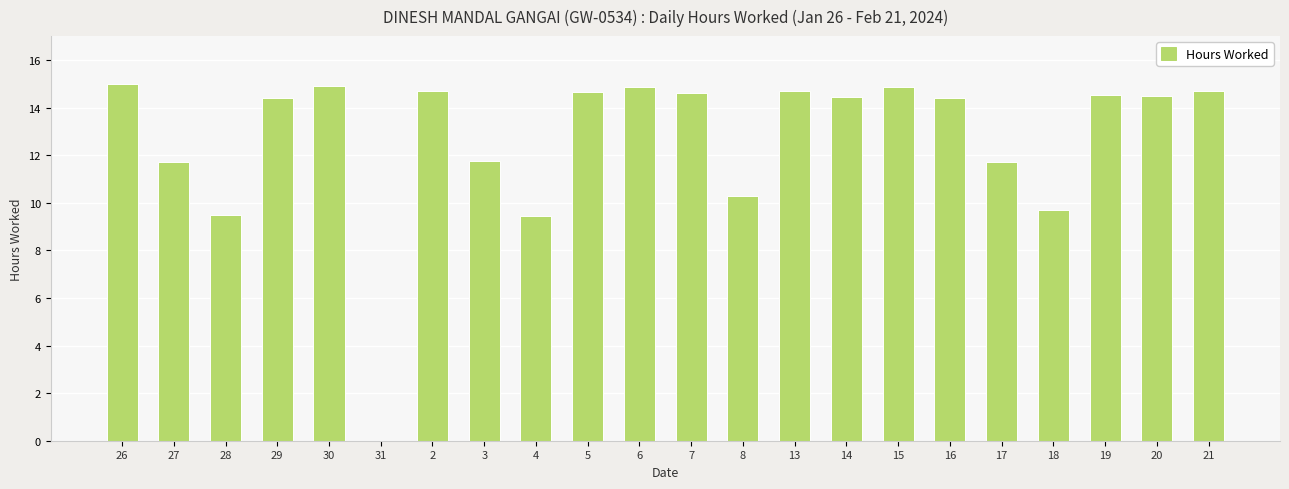

What is the change in value from 7 to 15?

+0.3